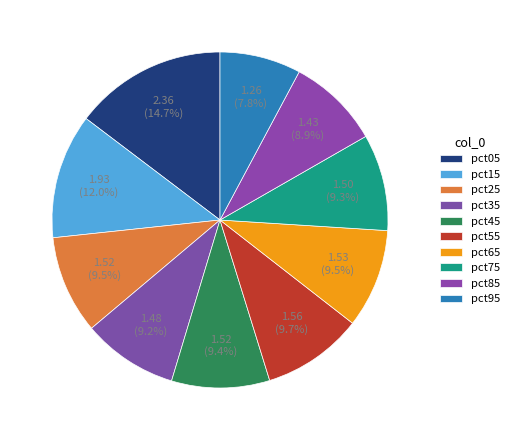

Does pct15 account for over 50% of the chart?

No